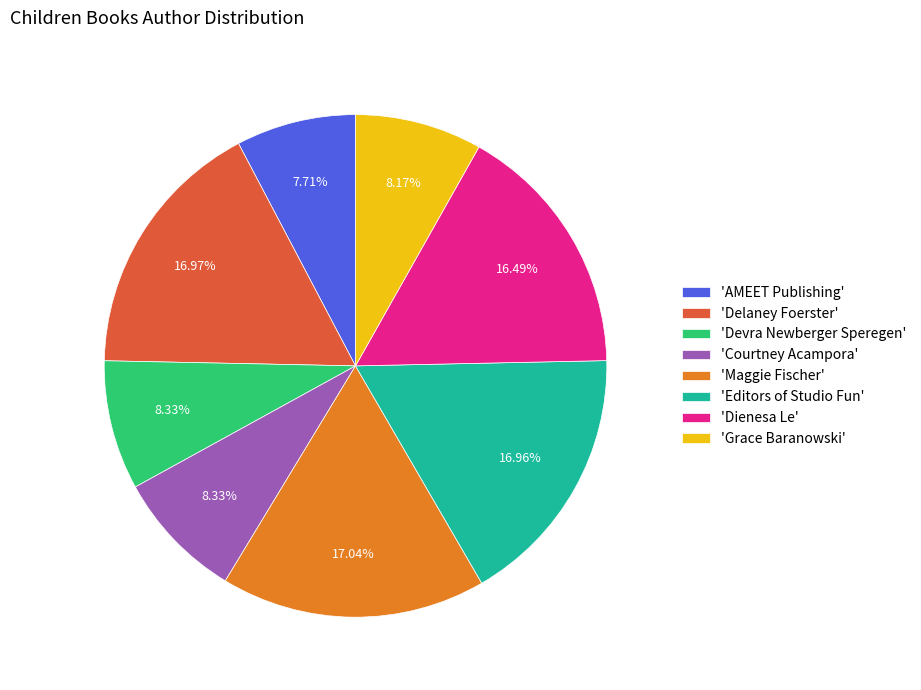

Between 'Delaney Foerster' and 'Devra Newberger Speregen', which is larger?

'Delaney Foerster'